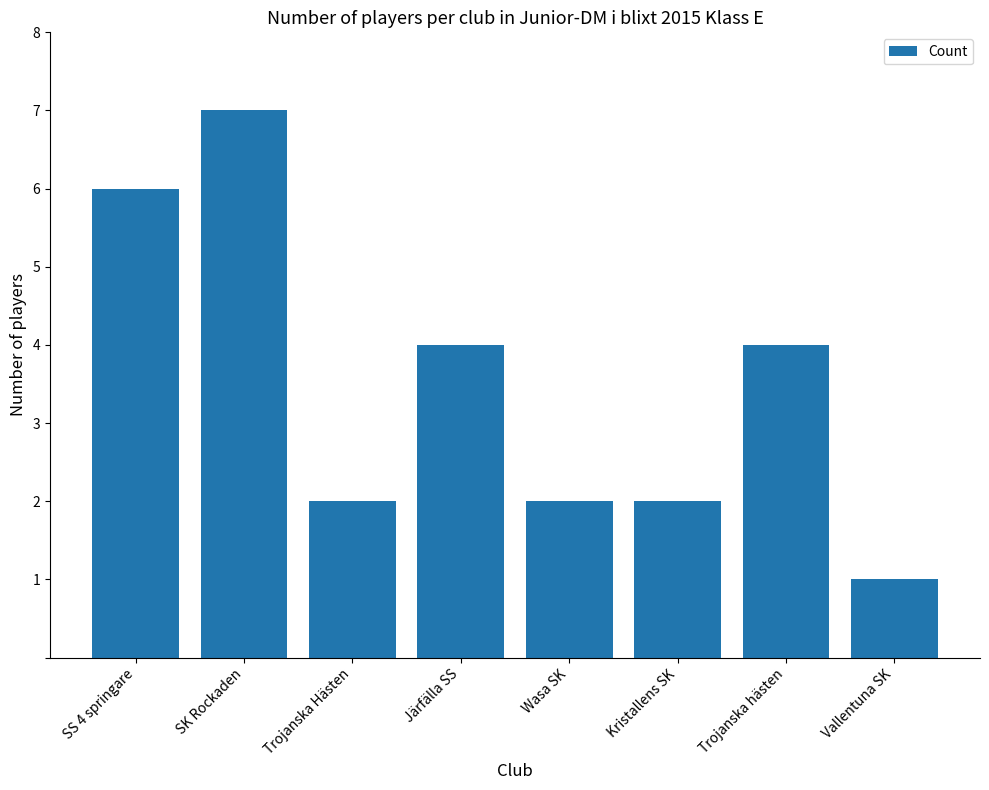

What is the ratio of the value at Wasa SK to the value at SK Rockaden?

0.3